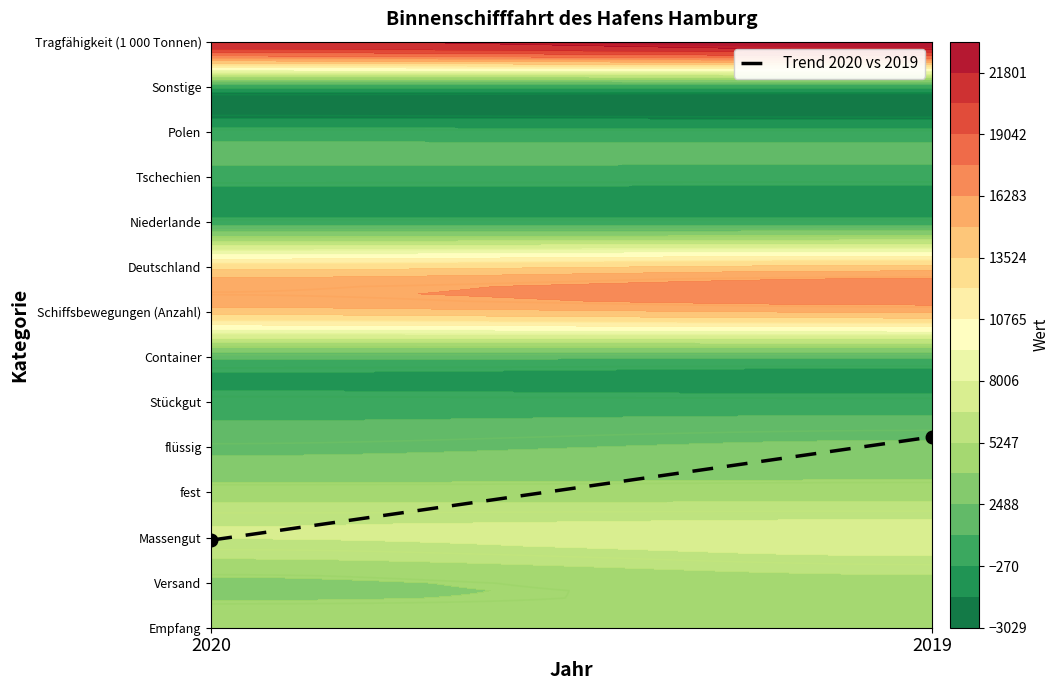

Count the values in the range 1 to 4.

1